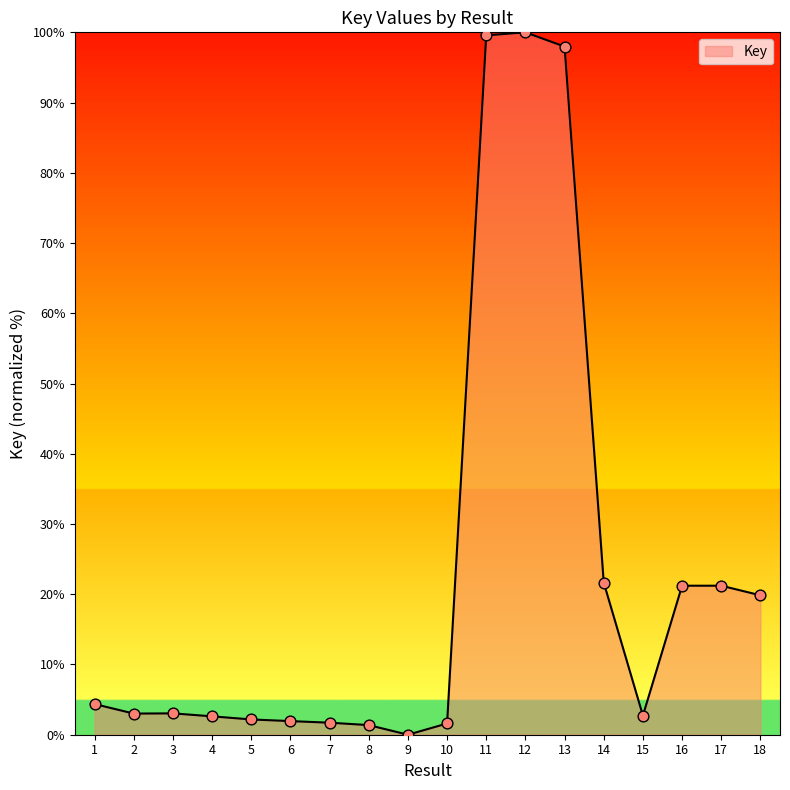

What is the change in value from 4 to 18?

+17.2